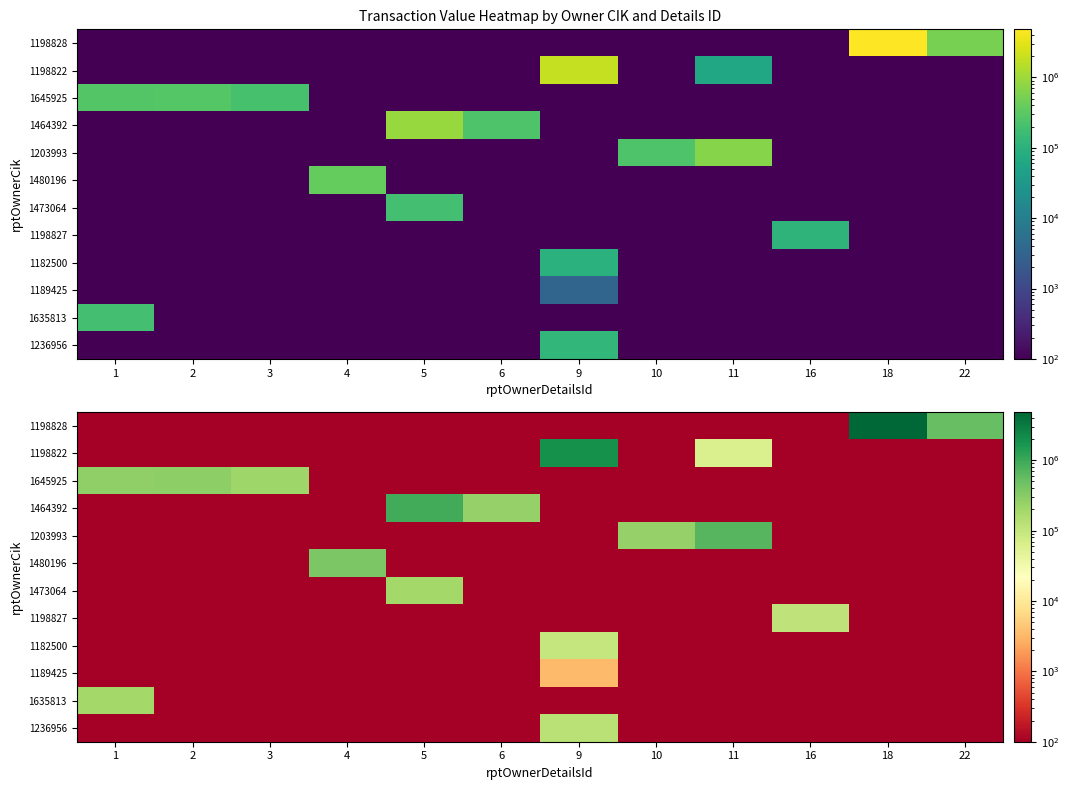

Between 11 and 10, which is larger?

11